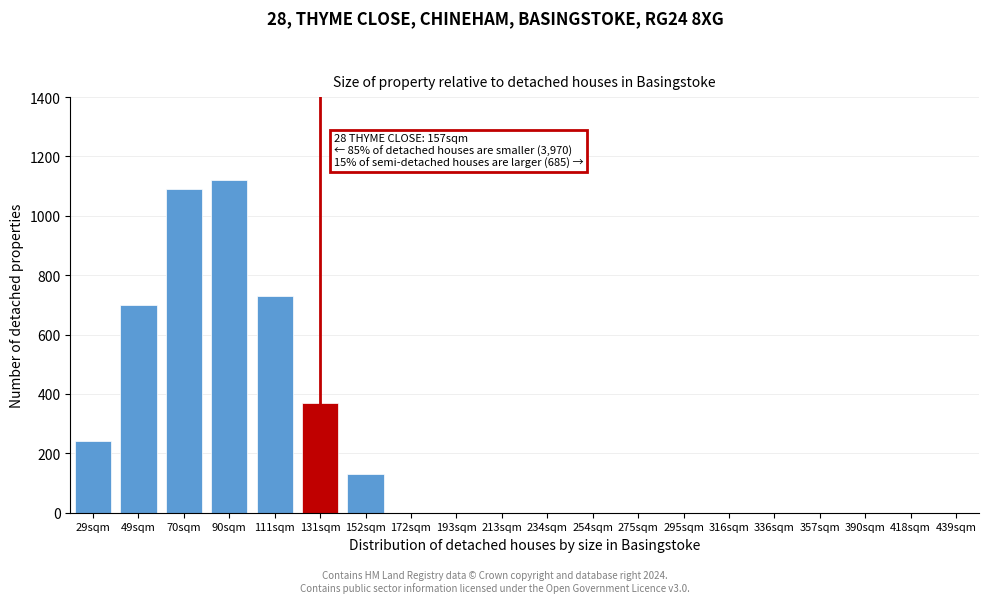

Reading right to left, transcribe all the data shown in this chart.

439sqm=0	418sqm=0	390sqm=0	357sqm=0	336sqm=0	316sqm=0	295sqm=0	275sqm=0	254sqm=0	234sqm=0	213sqm=0	193sqm=0	172sqm=0	152sqm=130	131sqm=370	111sqm=730	90sqm=1120	70sqm=1090	49sqm=700	29sqm=240